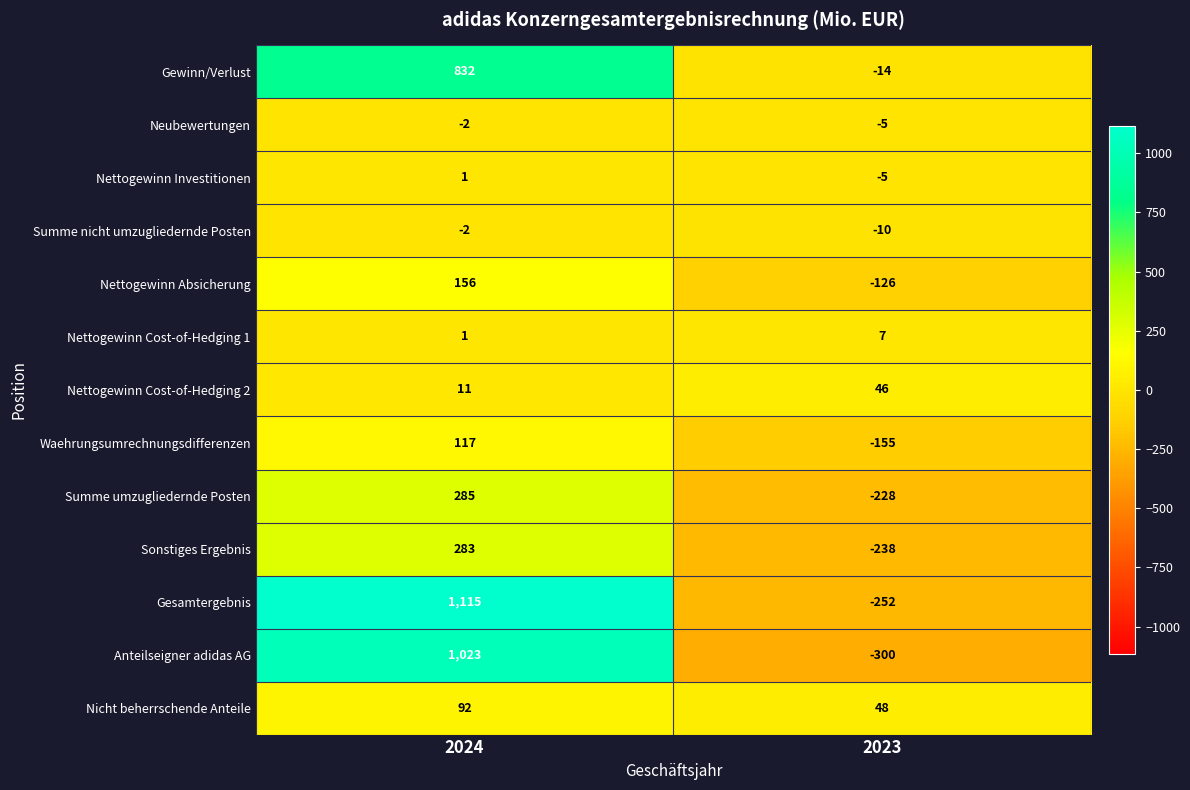

What is the minimum value shown in the chart?

-300